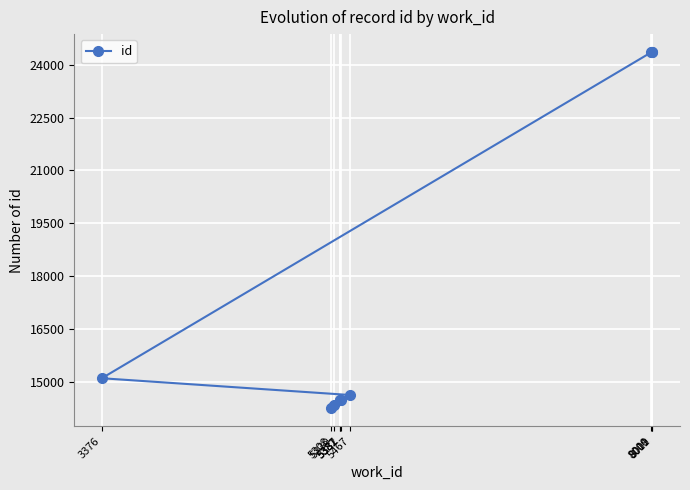

What is the difference between the values at 3376 and 5387?

624